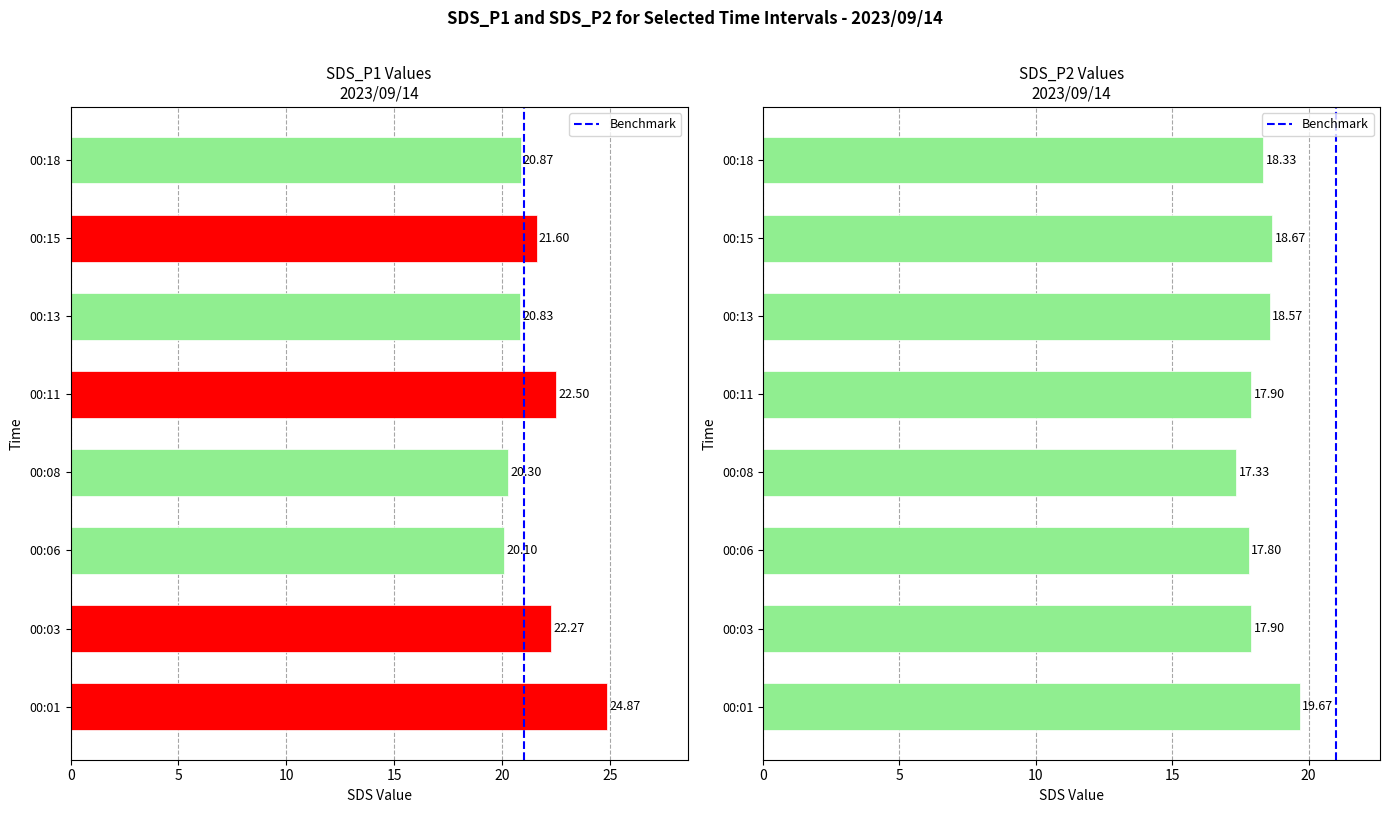

What is the greatest value displayed?

24.9